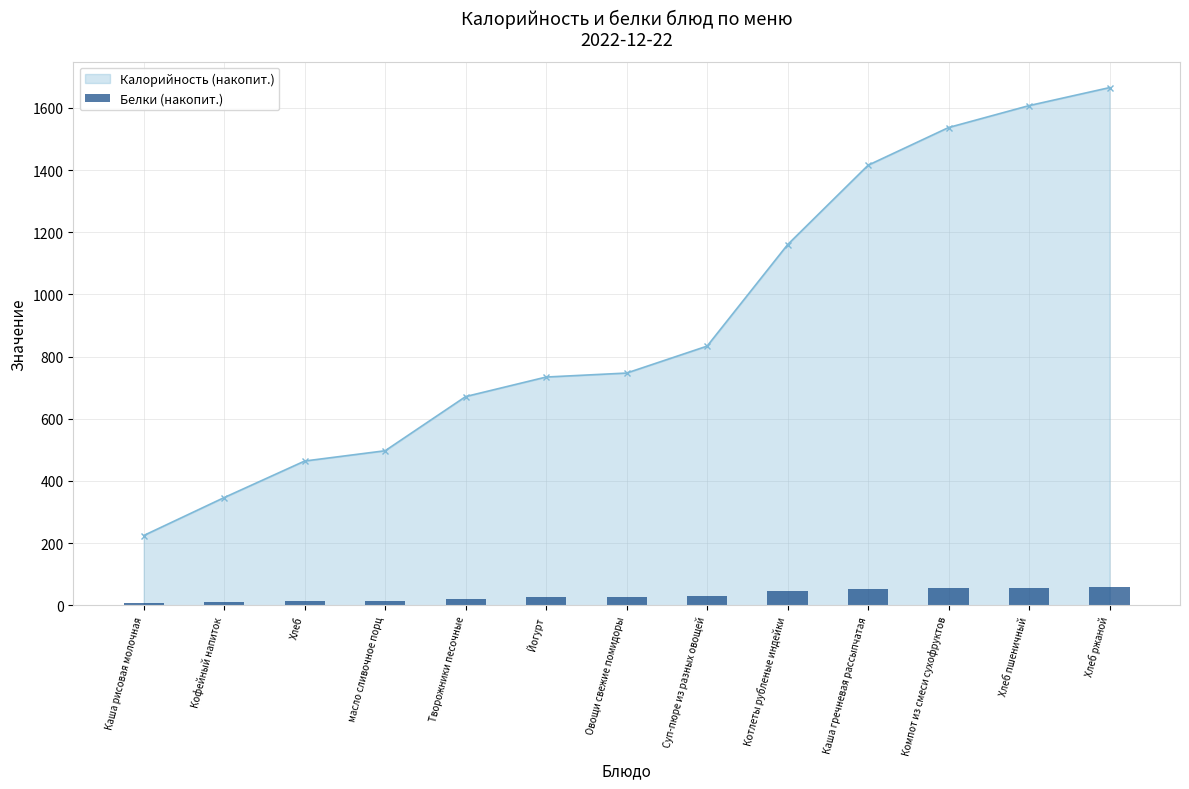

The chart shows a value of 12.8 at Каша рисовая молочная. True or false?

False